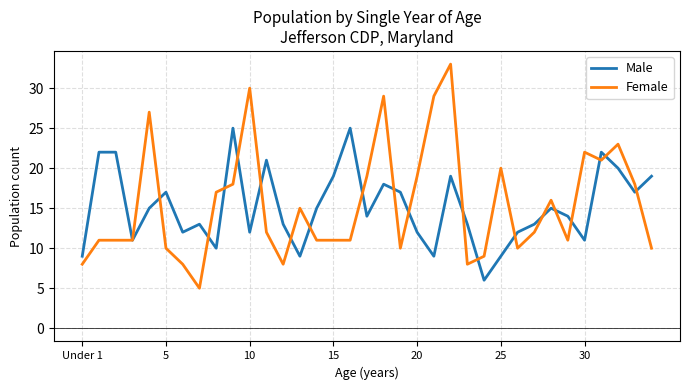

Which series has the largest range (max minus min)?

Female